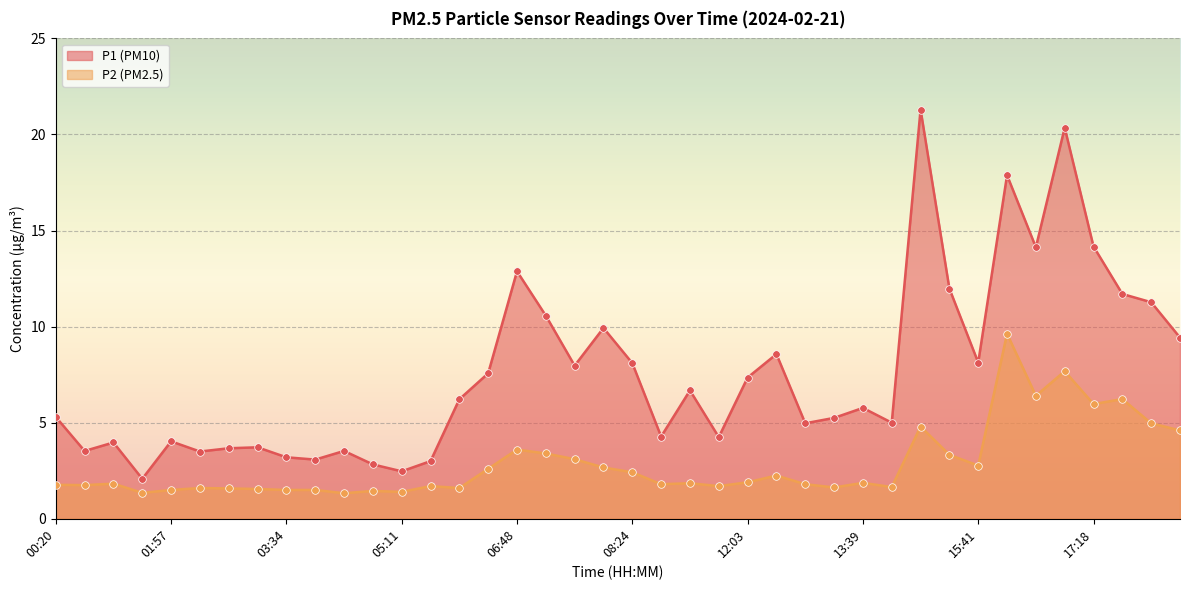

What are all the series names shown in the legend?

P1, P2